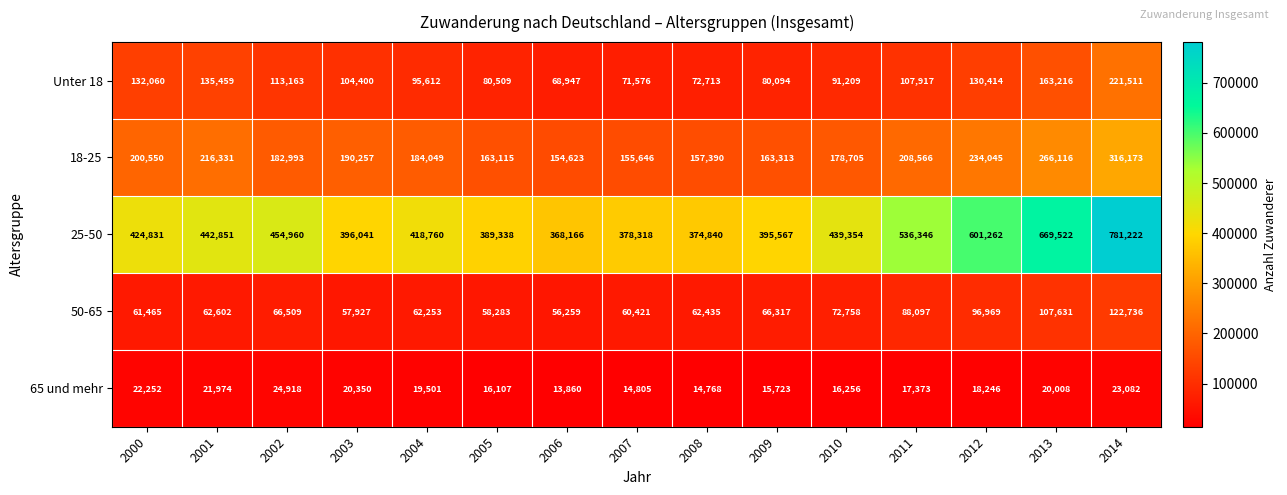

The 65 und mehr series shows 13550 at 2014. True or false?

False